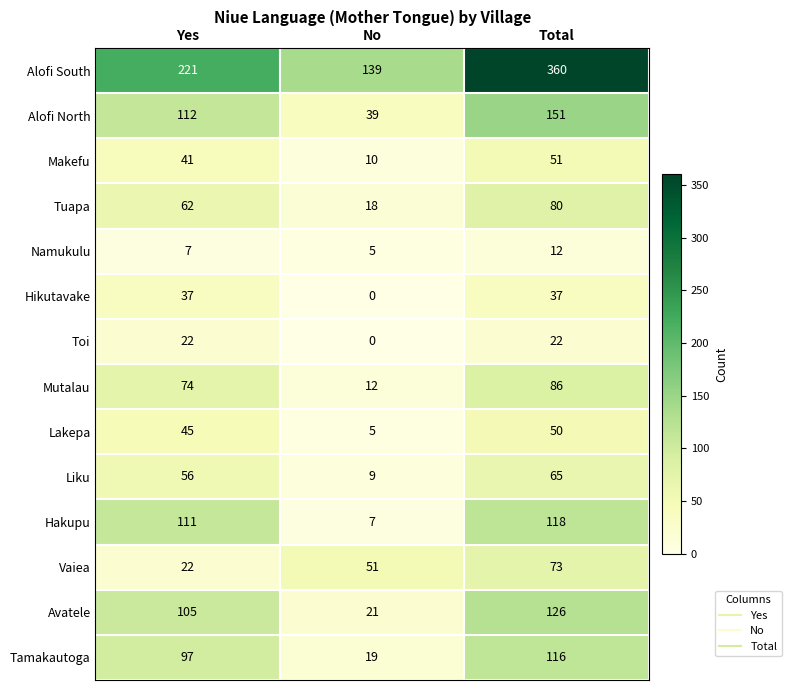

What is the total value across all series at No?

335